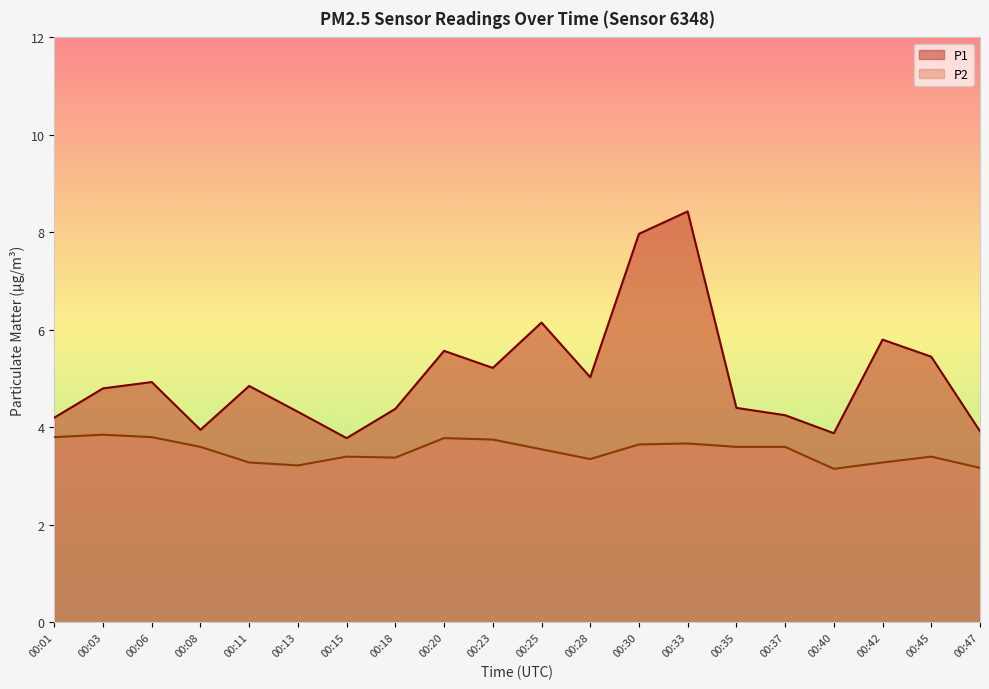

At which label is P2 closest to 3?

00:40